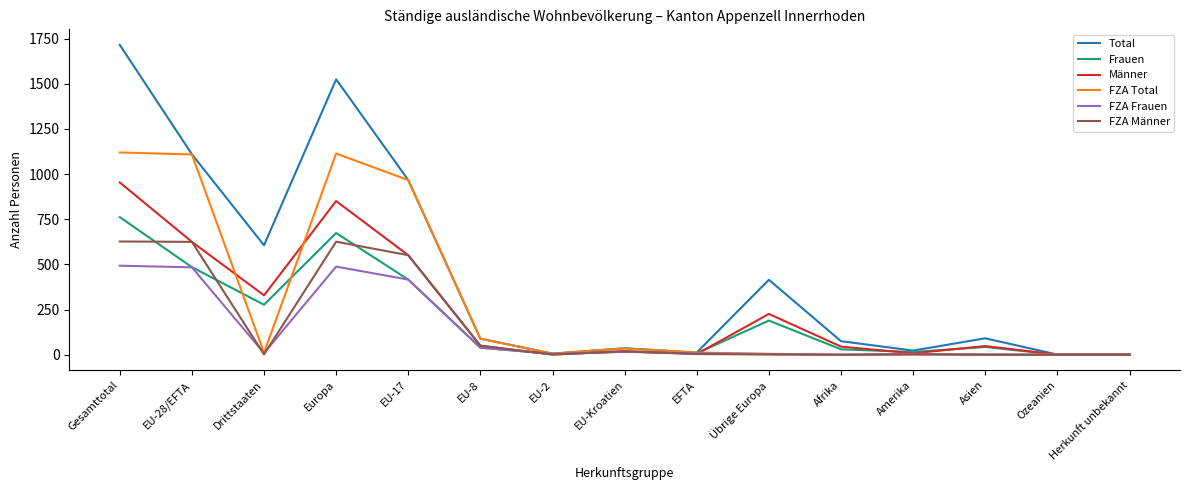

What is the maximum value for FZA Total?

1120